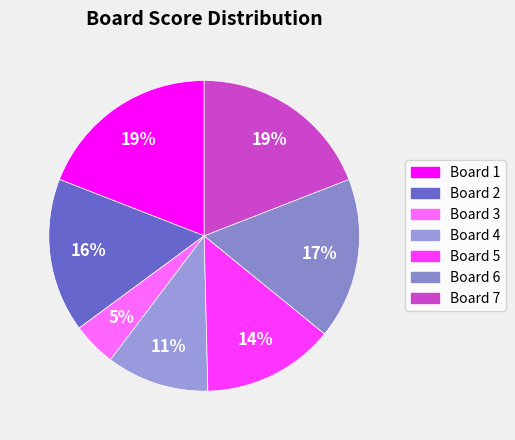

To the nearest percent, what percentage of the pie is Board 3?

5%